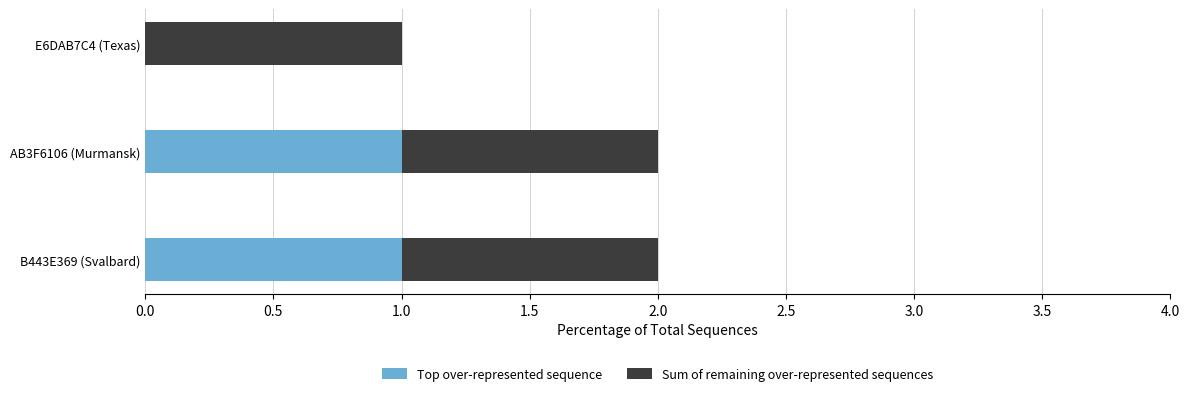

The value of Top over-represented sequence at E6DAB7C4 (Texas) is 0. True or false?

True